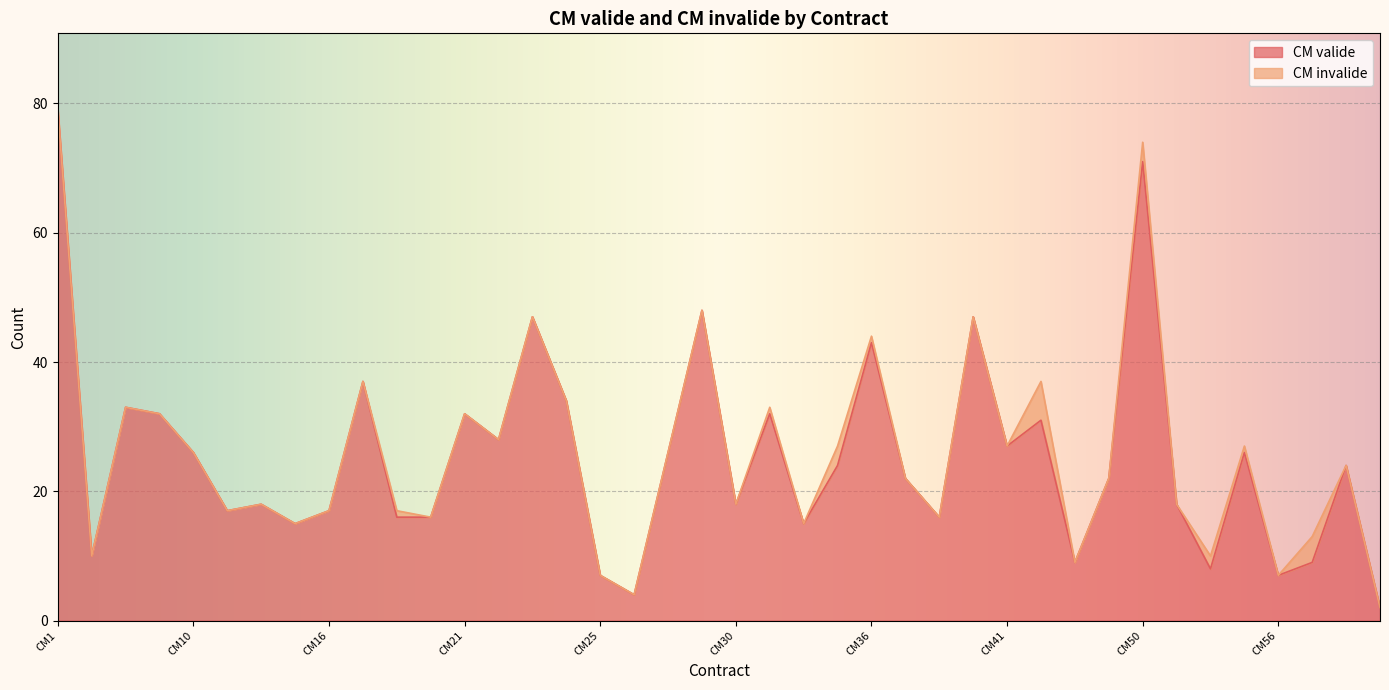

Which category has the highest value across all series?

CM1